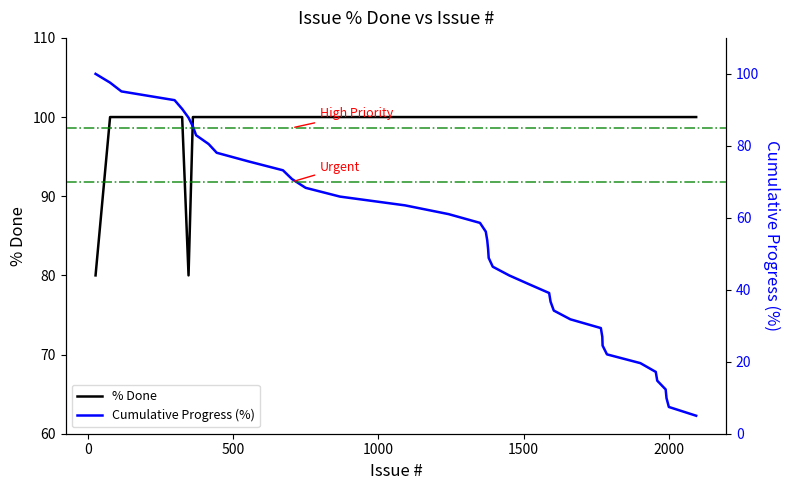

Is it true that % Done equals 66.5 at 14?

False